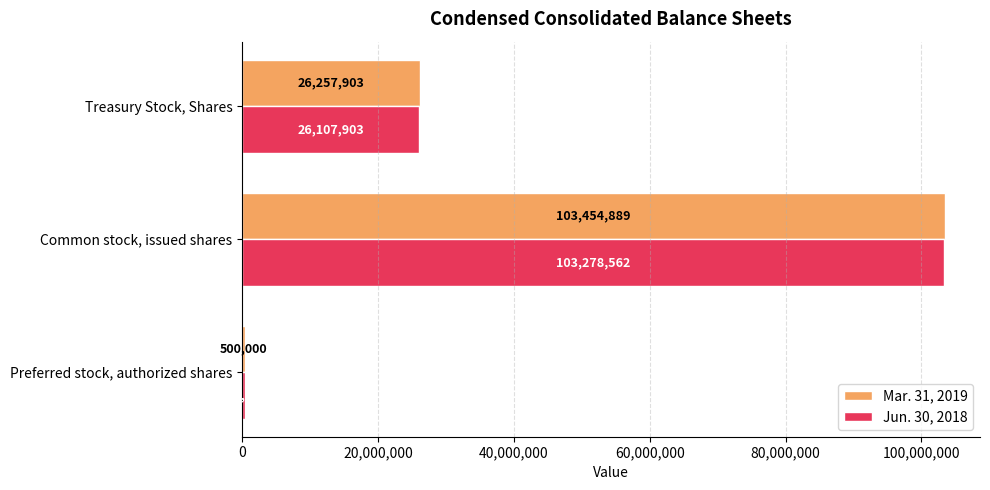

Rank the series by their average value, from lowest to highest.

Jun. 30, 2018, Mar. 31, 2019